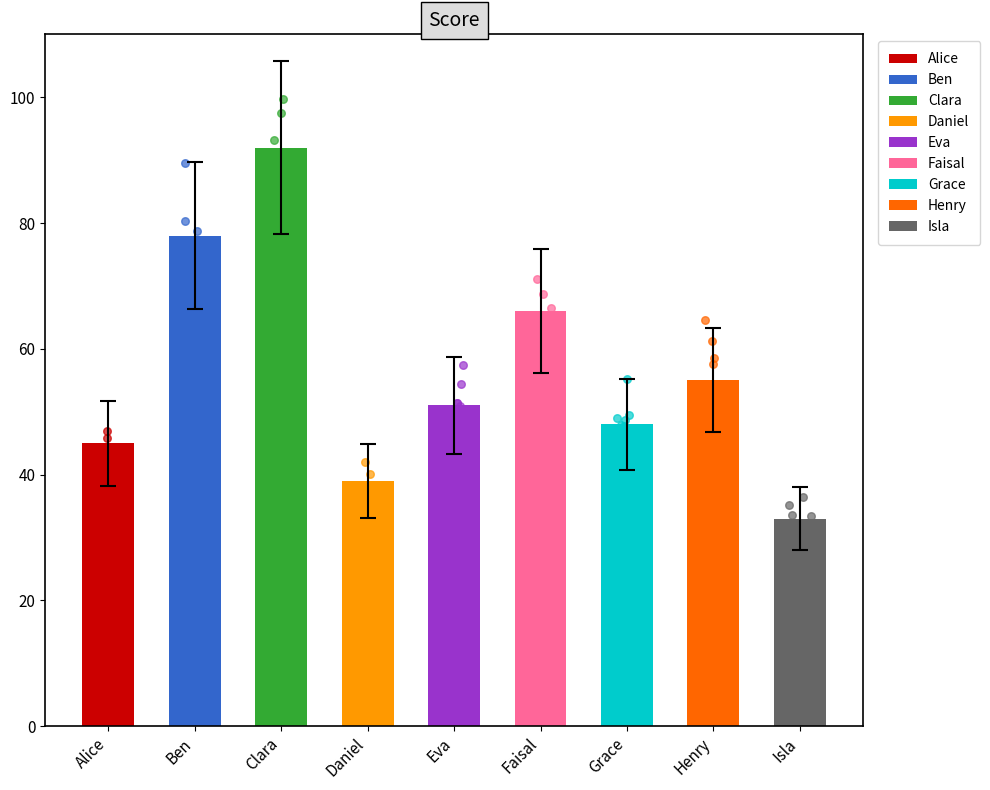

Between Faisal and Clara, which is larger?

Clara